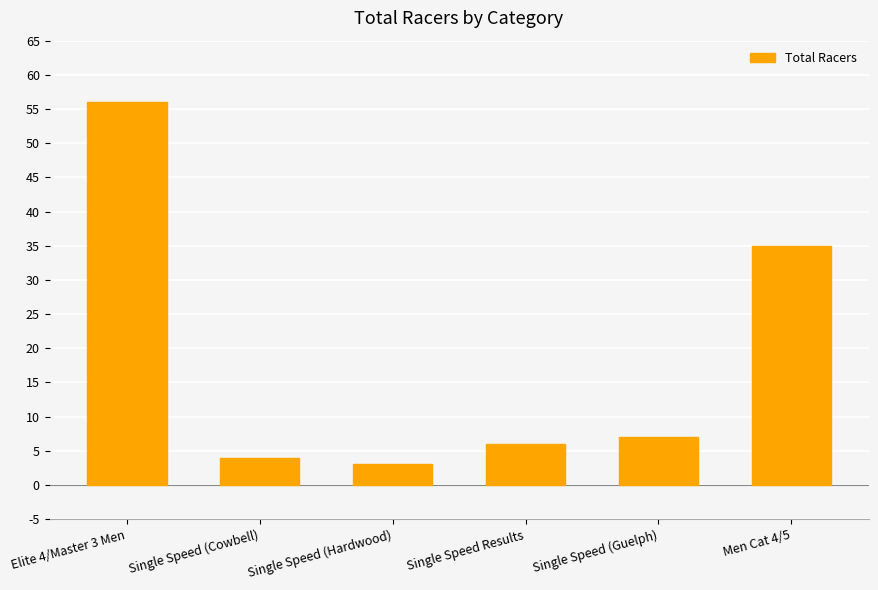

At which label does the data first exceed 7?

Elite 4/Master 3 Men